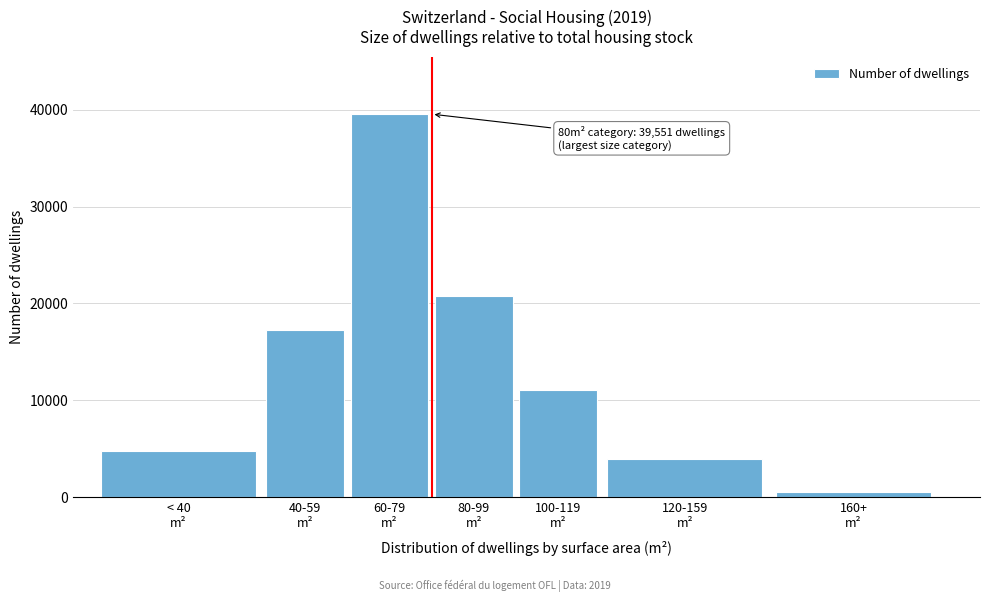

Reading left to right, transcribe all the data shown in this chart.

4760	17251	39551	20754	11106	3954	497